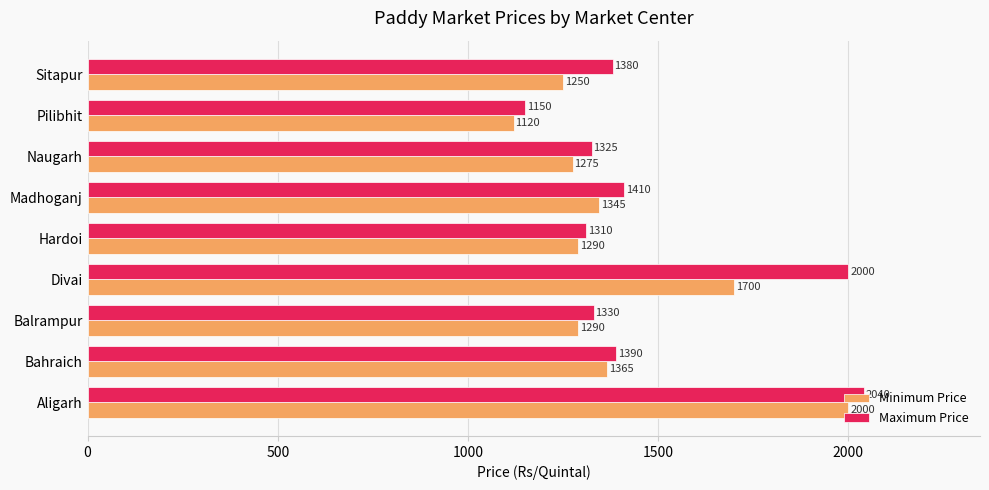

Count the number of categories in the chart.

9